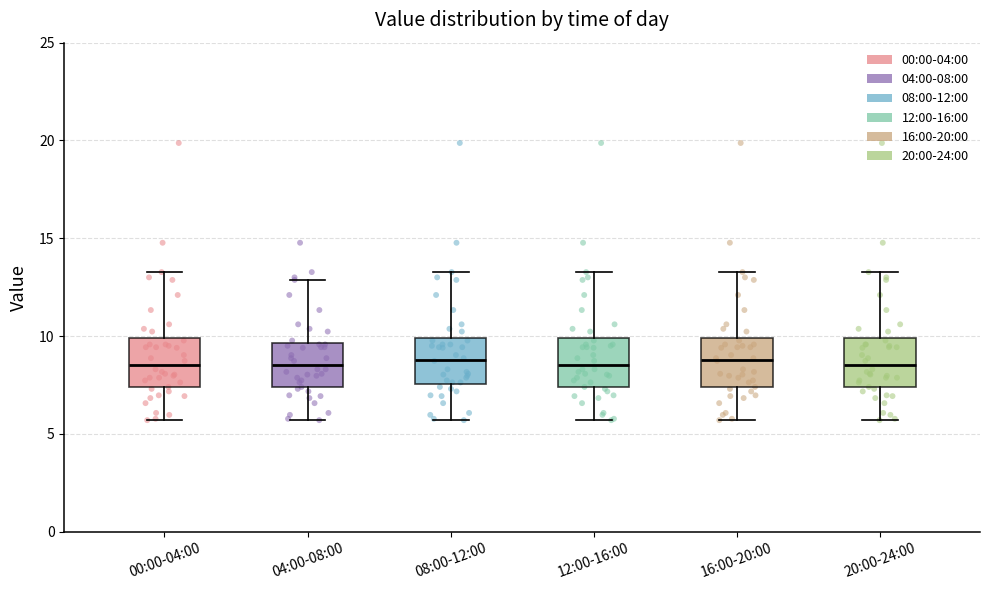

Reading left to right, read every box against the y-axis: the position of its median line, the range the box covers, and the ends of its whiskers. The values are not printed on the chart, so give them approximately, as read against the axis.

00:00-04:00: median 8.5, box 7.5 to 10.0, whiskers 5.5 to 13.5
04:00-08:00: median 8.5, box 7.5 to 9.5, whiskers 5.5 to 13.0
08:00-12:00: median 9.0, box 7.5 to 10.0, whiskers 5.5 to 13.5
12:00-16:00: median 8.5, box 7.5 to 10.0, whiskers 5.5 to 13.5
16:00-20:00: median 9.0, box 7.5 to 10.0, whiskers 5.5 to 13.5
20:00-24:00: median 8.5, box 7.5 to 10.0, whiskers 5.5 to 13.5